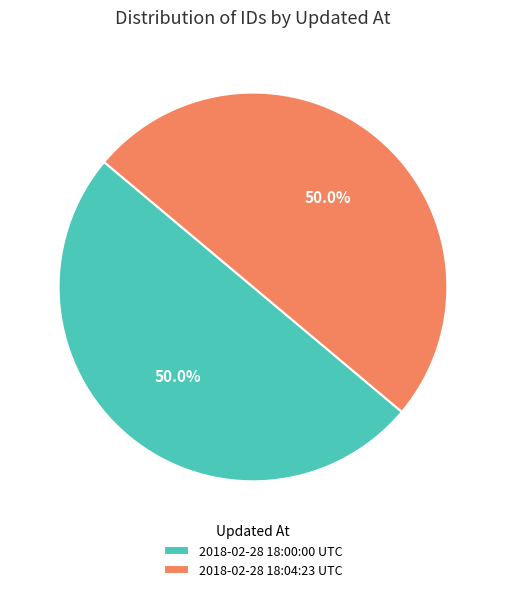

The 2018-02-28 18:00:00 UTC slice represents 50% of the pie. True or false?

True